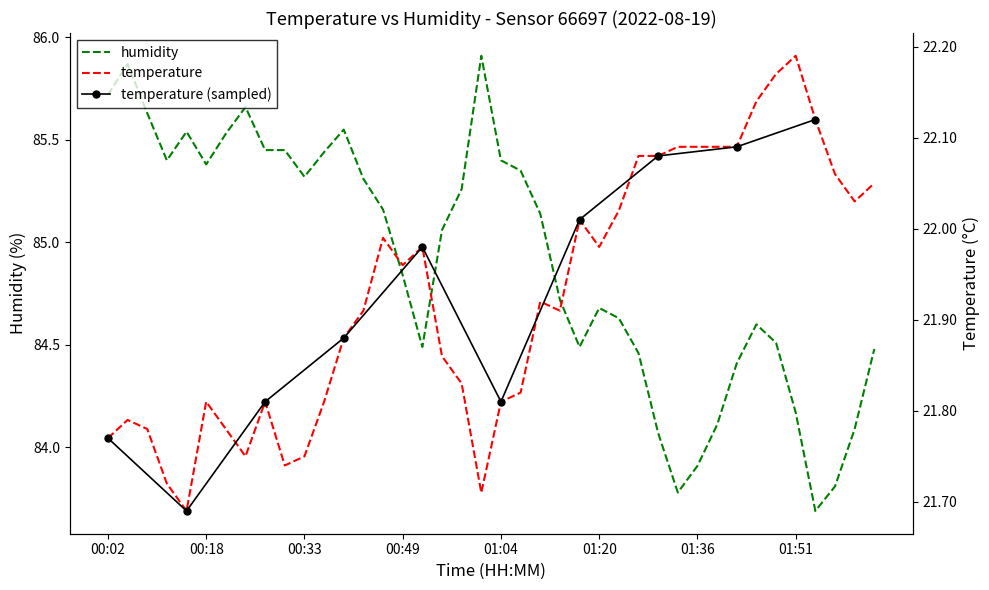

What is the label of the 14th point from the right?

01:23